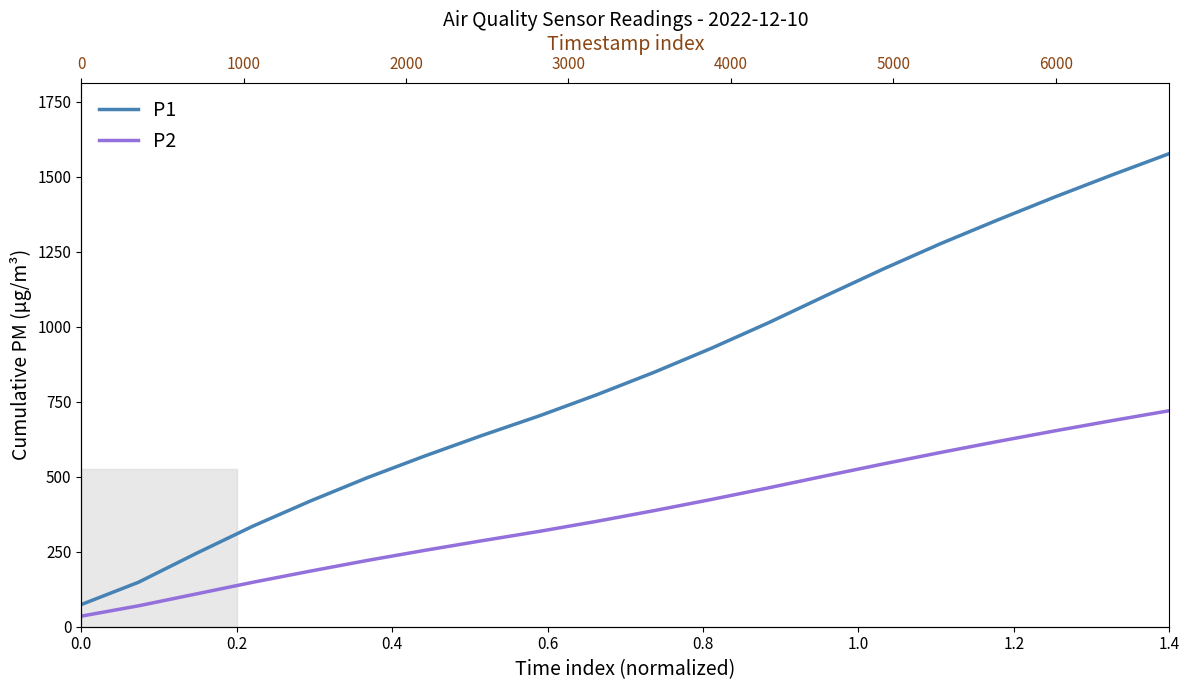

What is the value of the P1 point at the 17th from the left?

1356.4